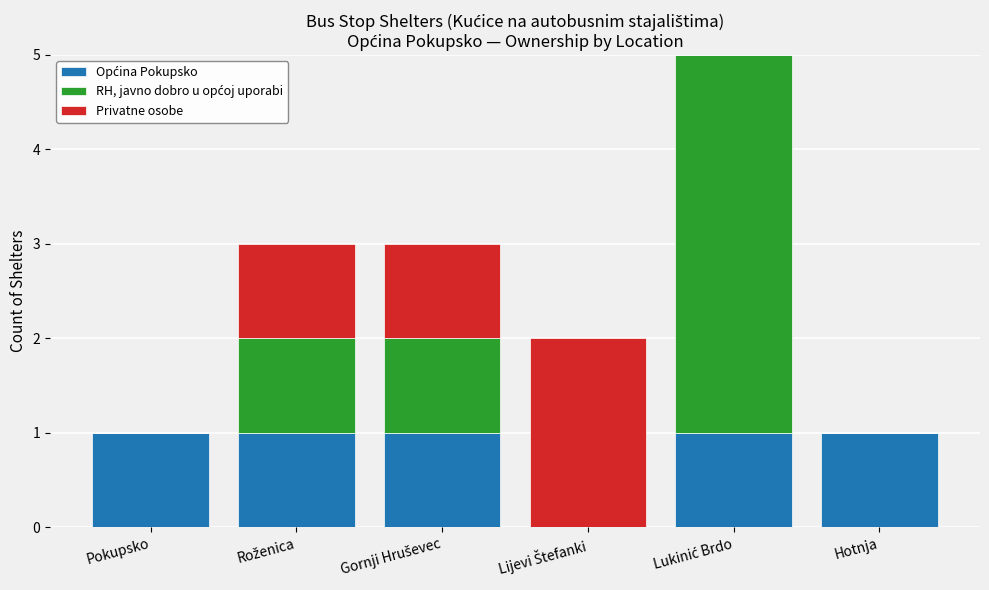

Does the chart contain stacked bars?

Yes